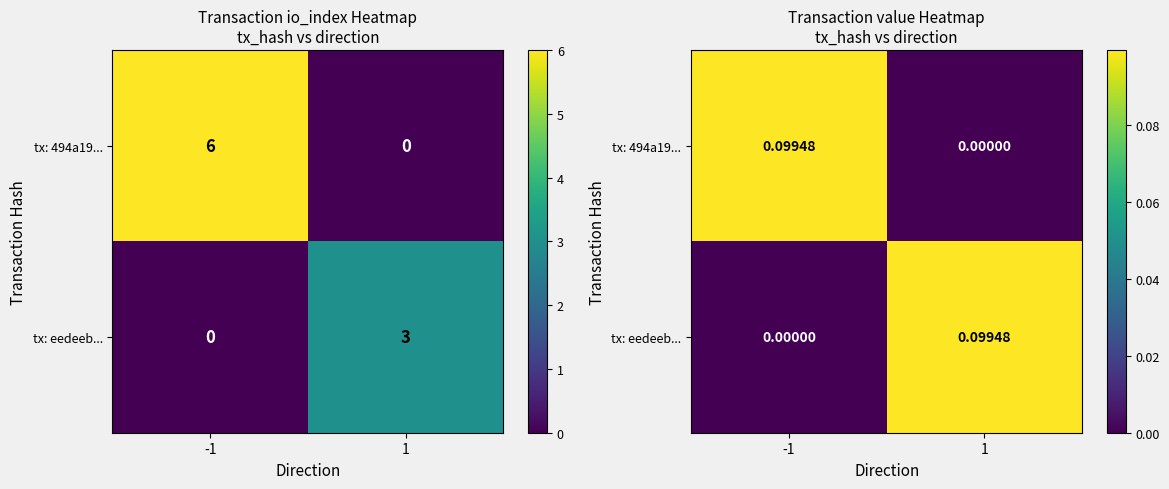

True or false: tx: 494a19... has a value of 0.1 at 1.

False